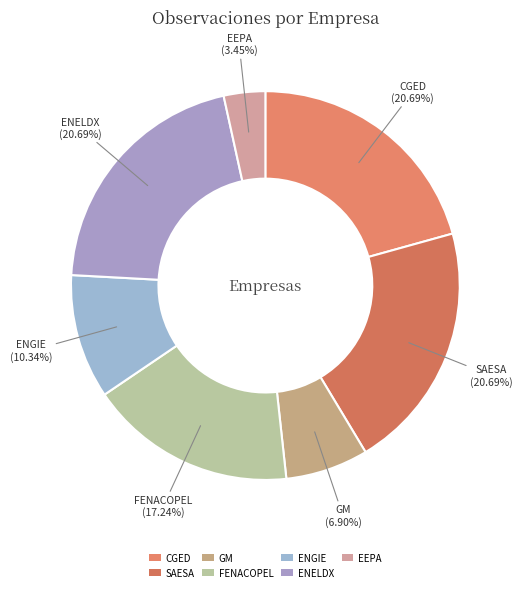

To the nearest percent, what is the difference between the ENGIE and SAESA slice percentages?

10%